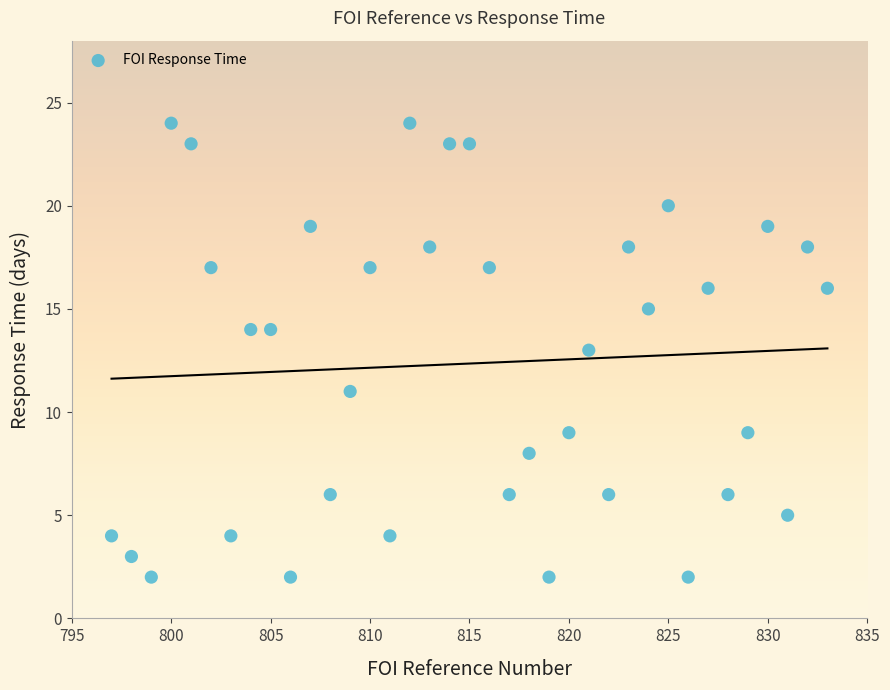

What is the range of X values (max minus min)?

36